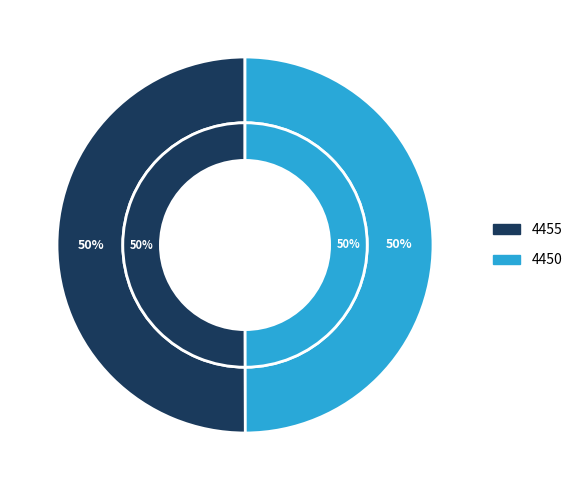

What is the ratio of the value at 4450 to the value at 4455?

1.0